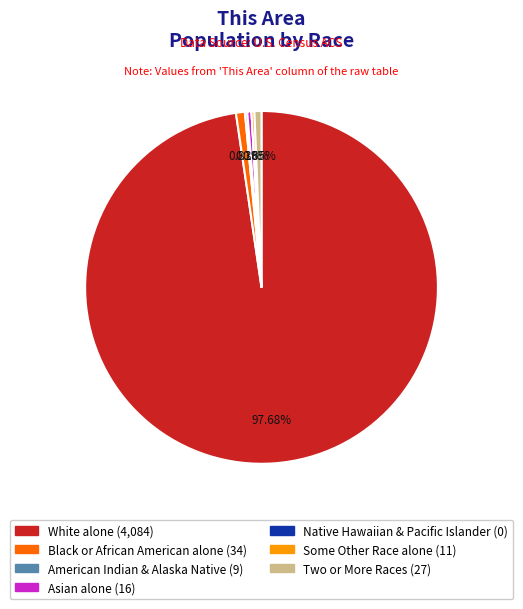

Does any single category account for the majority?

Yes